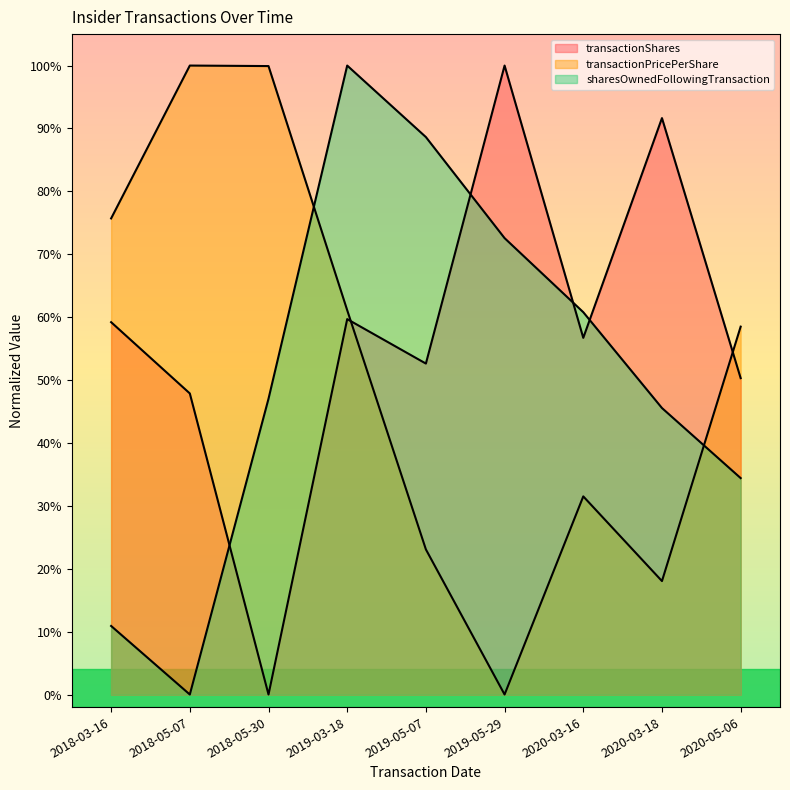

Reading left to right, transcribe all the data shown in this chart.

transactionShares: 0.6	0.5	0.0	0.6	0.5	1.0	0.6	0.9	0.5
transactionPricePerShare: 0.8	1.0	1.0	0.6	0.2	0.0	0.3	0.2	0.6
sharesOwnedFollowingTransaction: 0.1	0.0	0.5	1.0	0.9	0.7	0.6	0.5	0.3